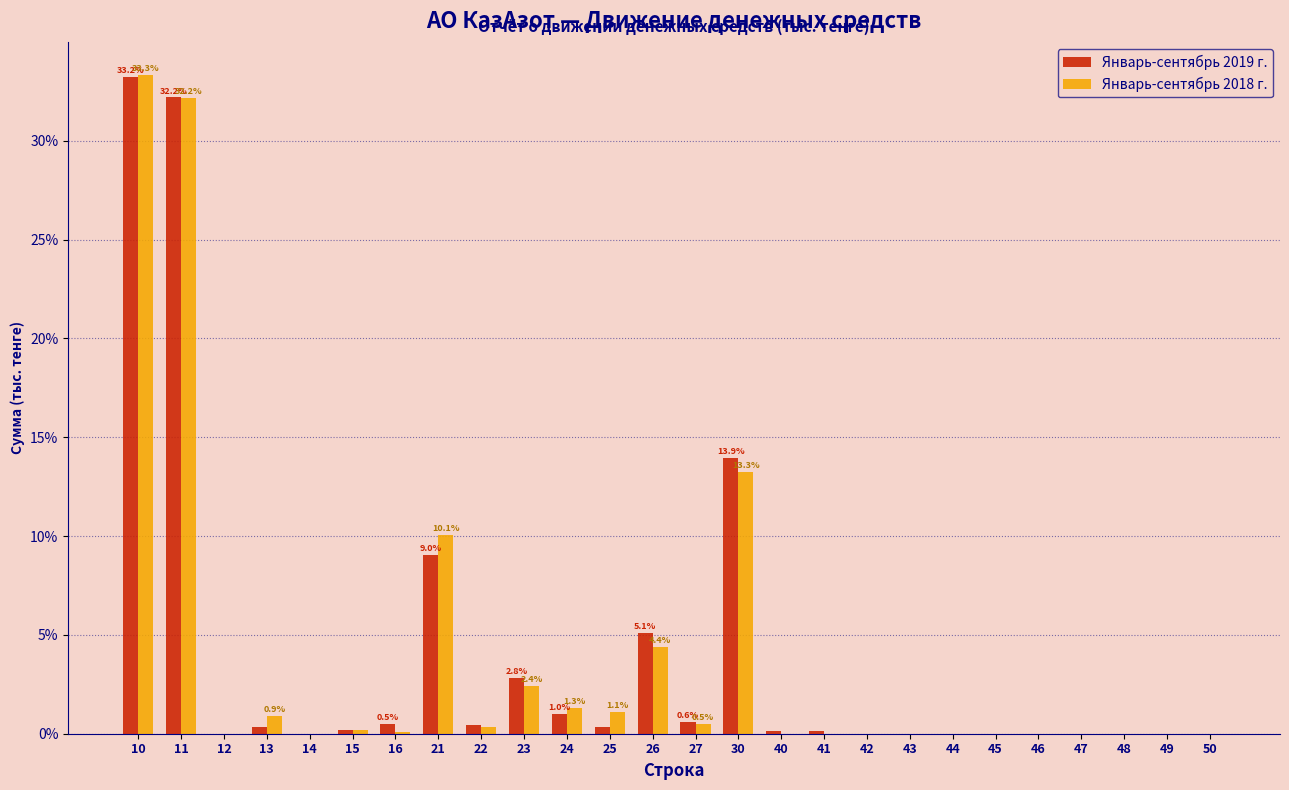

Which series changed the most between 26 and 42?

Январь-сентябрь 2019 г.